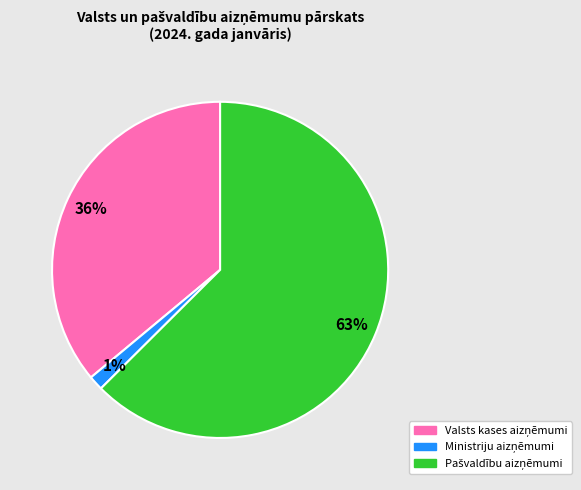

Is there a majority slice in this chart?

Yes